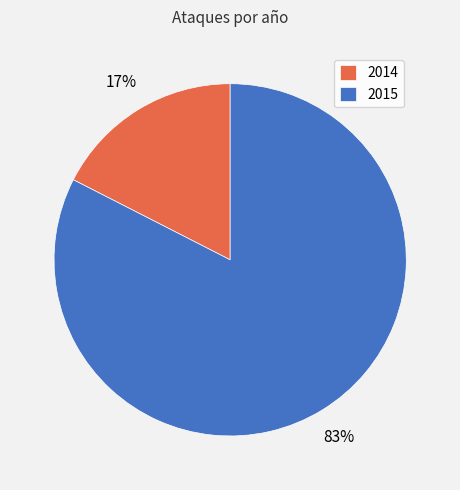

Which category accounts for the majority?

2015